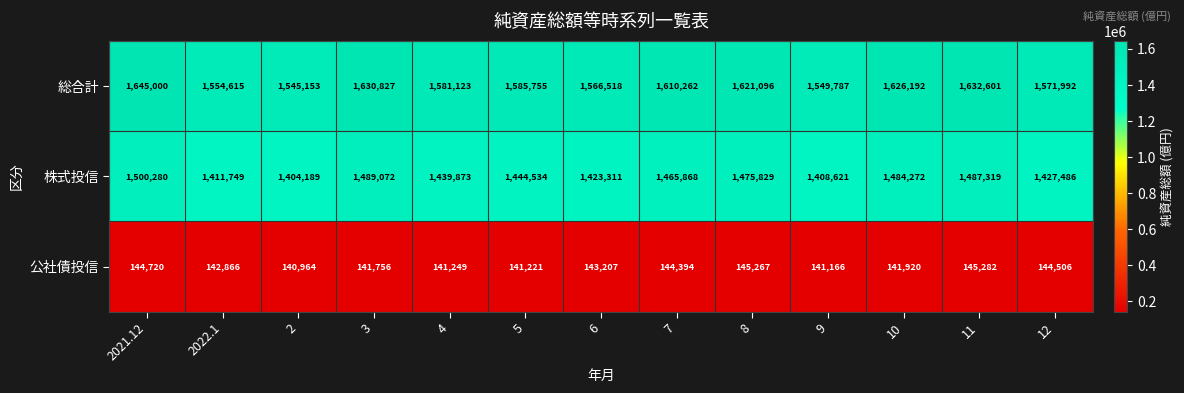

At 7, list the series in order from largest to smallest.

総合計, 株式投信, 公社債投信